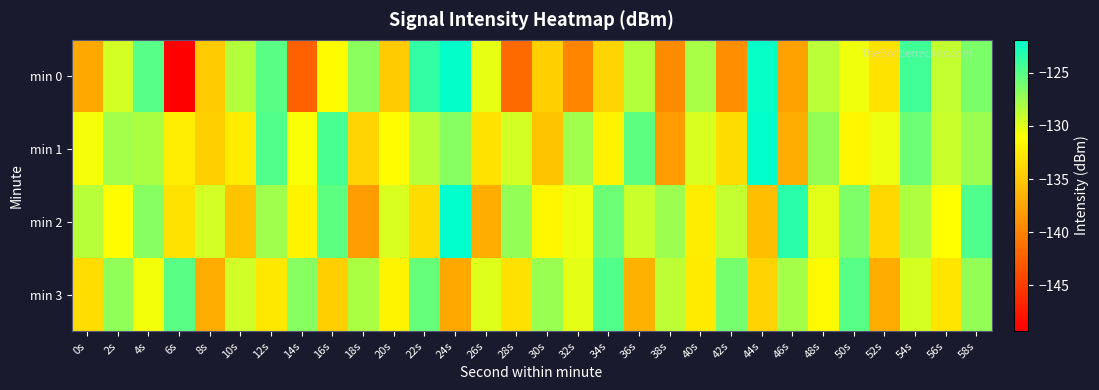

Which series has the largest range (max minus min)?

min 0